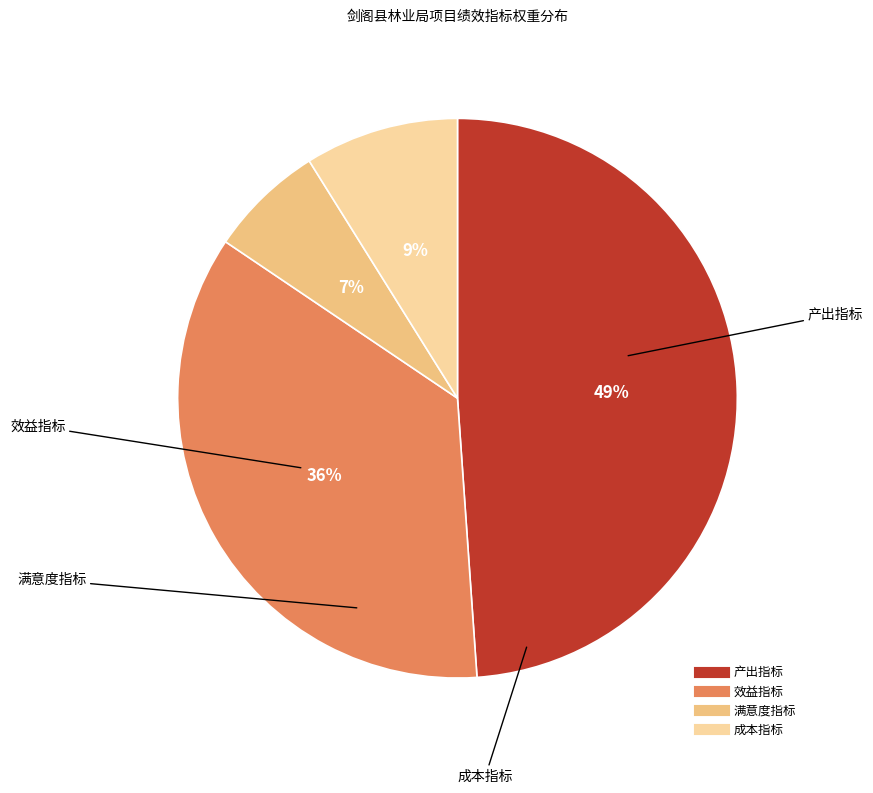

Is it true that 成本指标 is 9% of the pie?

True